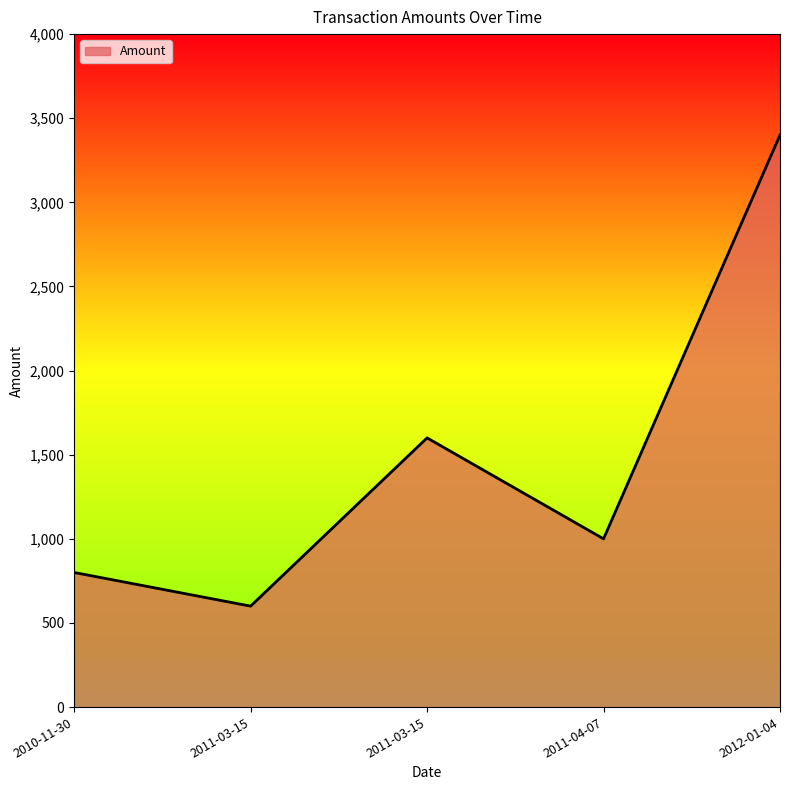

Does the chart have visible grid lines?

No